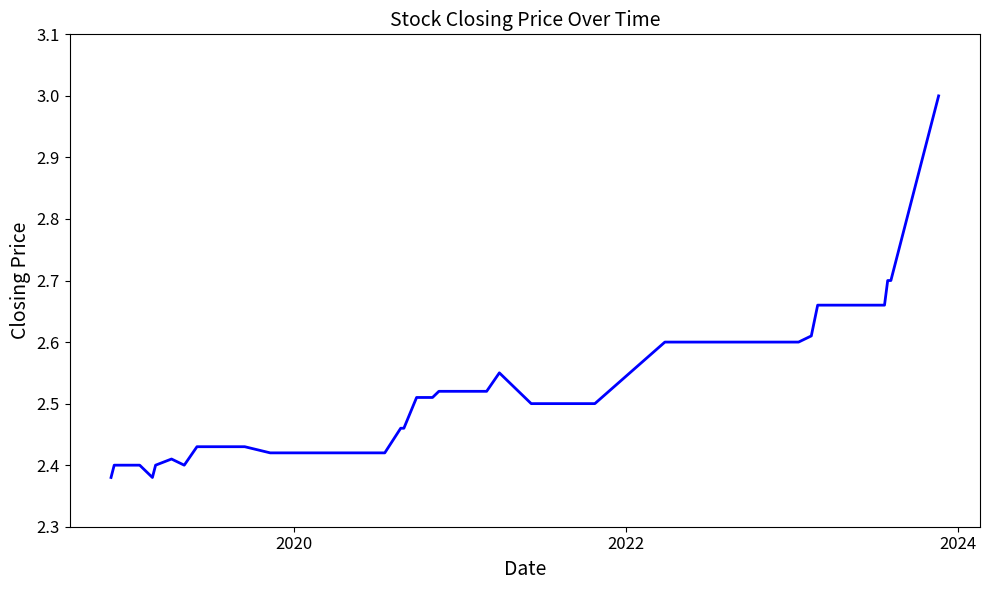

What is the greatest value displayed?

3.0